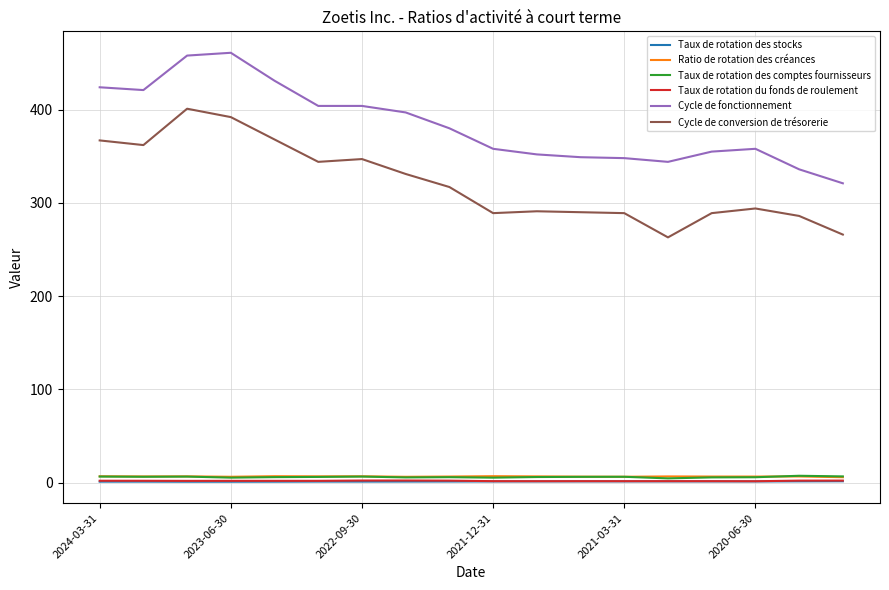

Which series has the largest total across all categories?

Cycle de fonctionnement